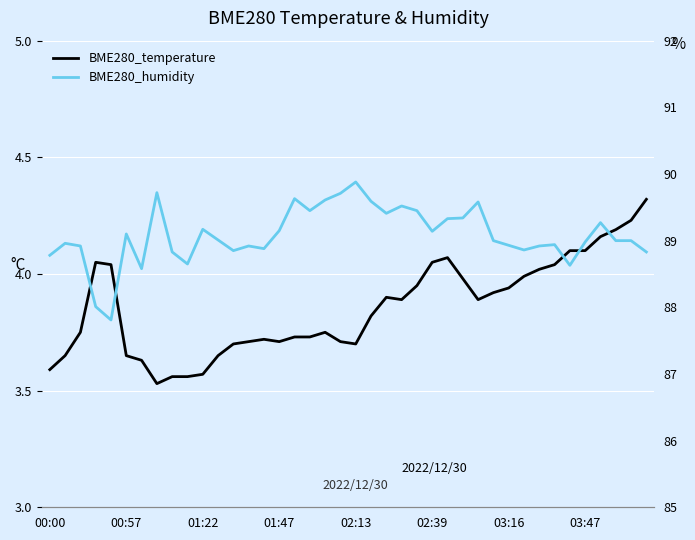

Is it true that BME280_temperature equals 3.8 at 21?

True